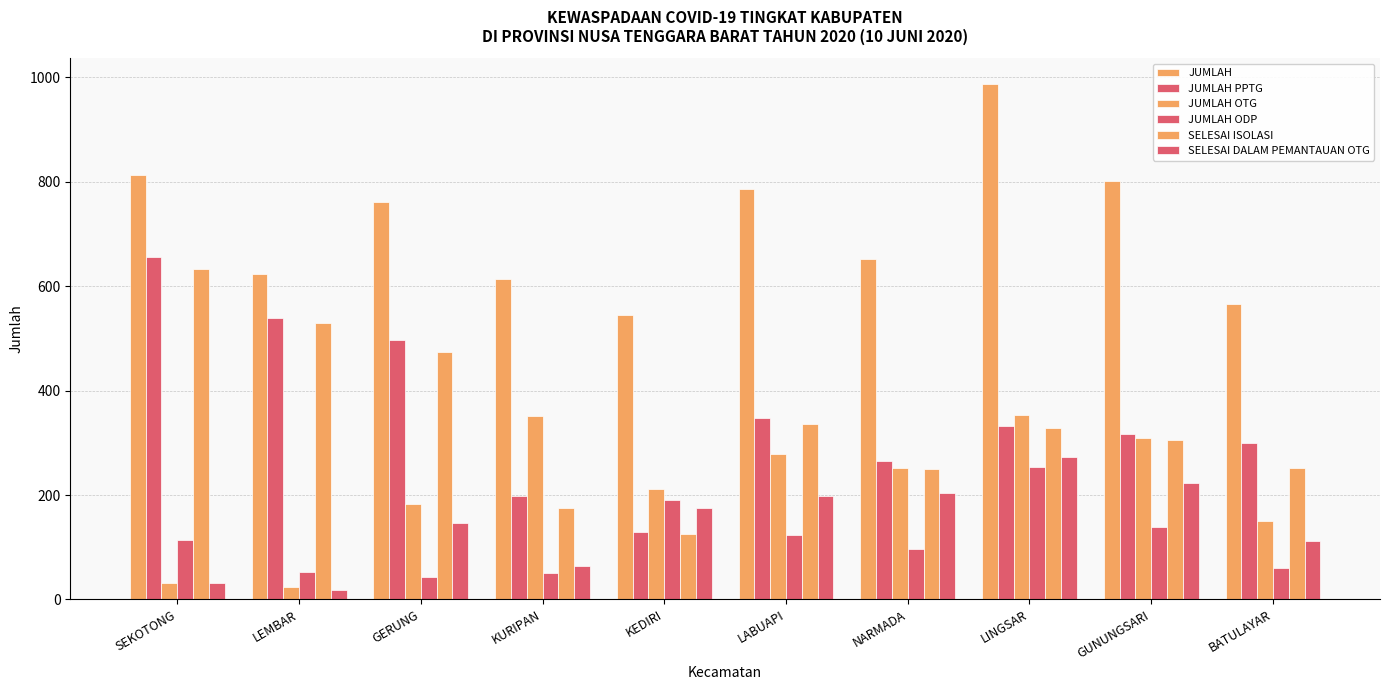

Where does the SELESAI ISOLASI series first go above 328?

SEKOTONG